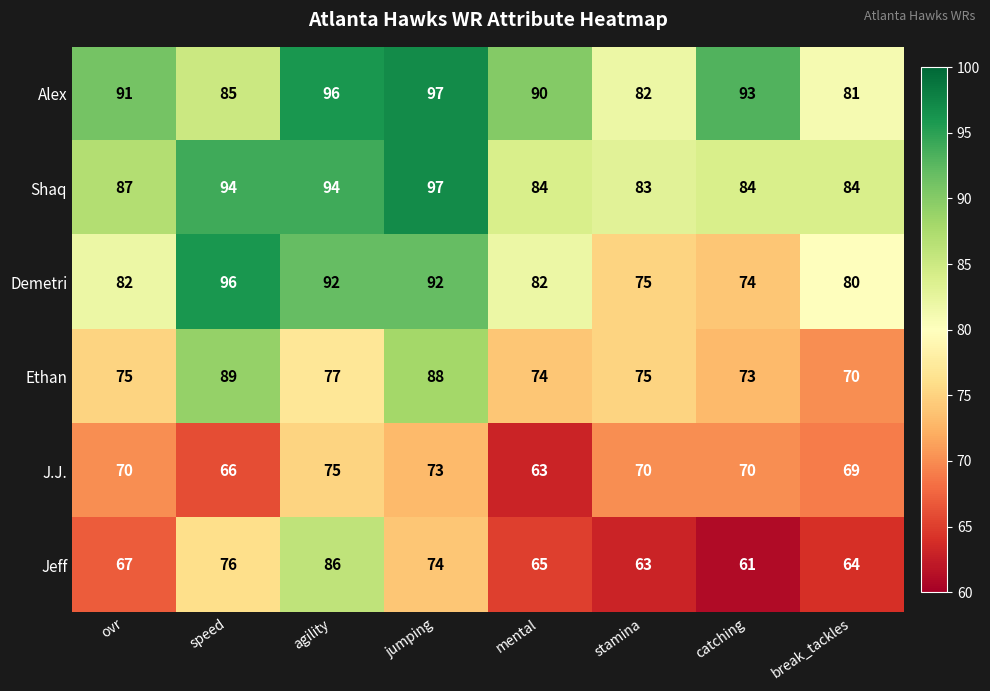

What is the difference between the highest and lowest values at stamina?

20